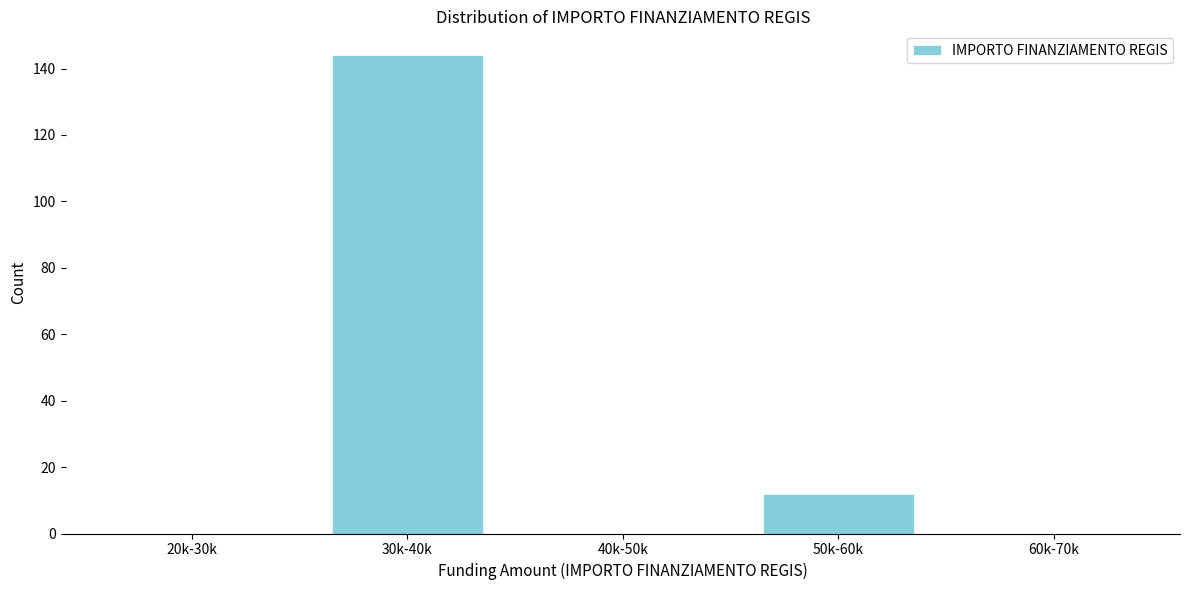

Reading right to left, transcribe all the data shown in this chart.

60k-70k=0	50k-60k=12	40k-50k=0	30k-40k=144	20k-30k=0